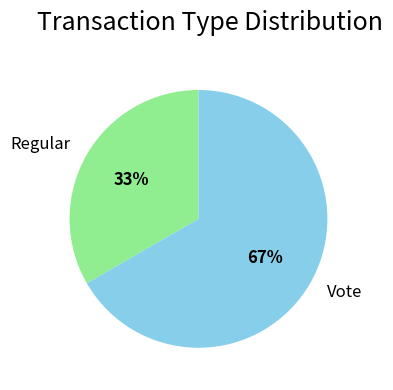

Do Vote and Regular together represent more than half of the pie?

Yes